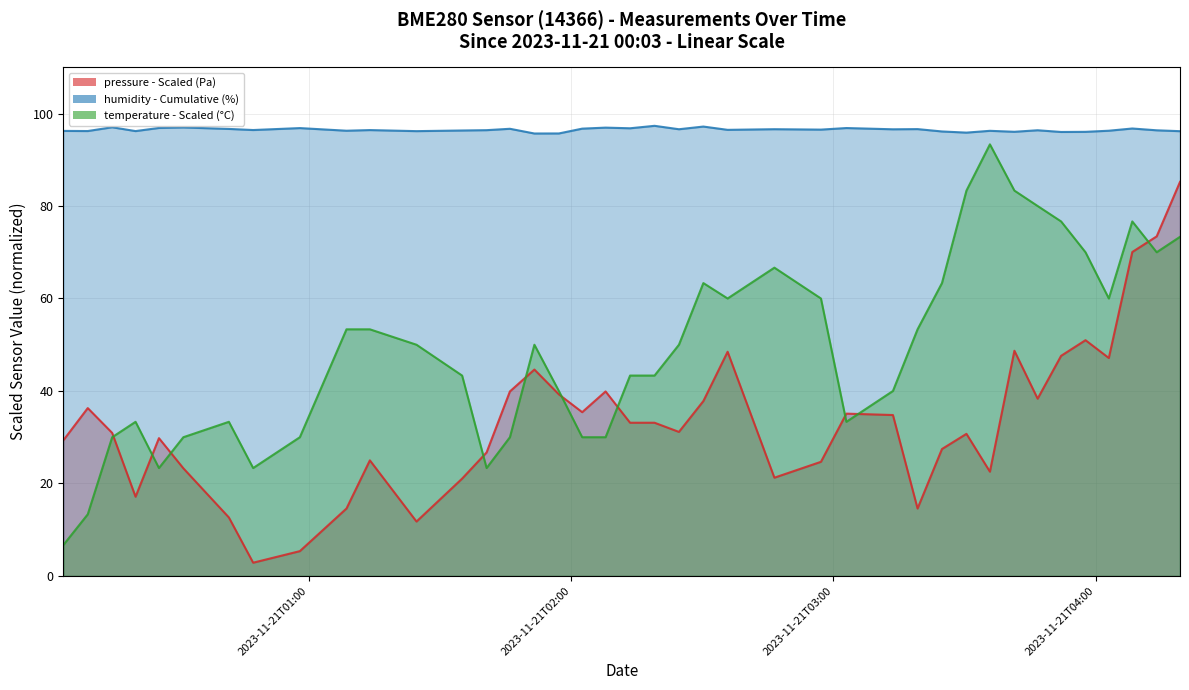

What are all the series names shown in the legend?

pressure, humidity, temperature